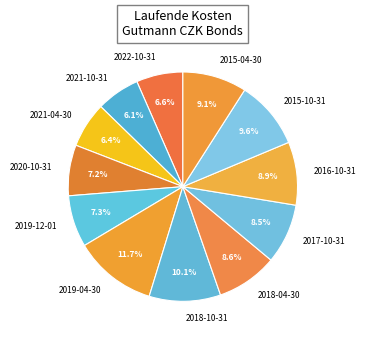

To the nearest percent, what percentage of the pie is 2021-04-30?

6%